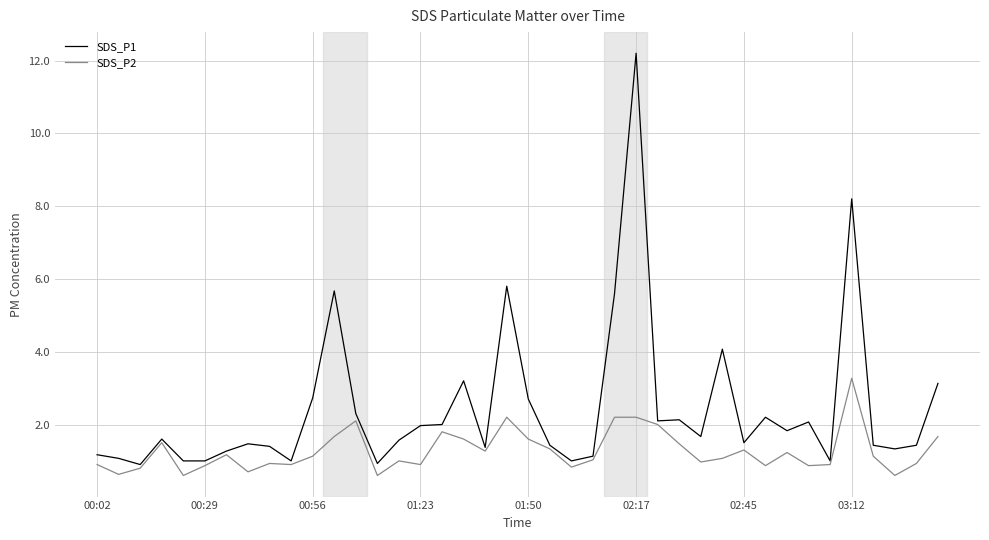

Does the chart display data point markers on the line(s)?

No